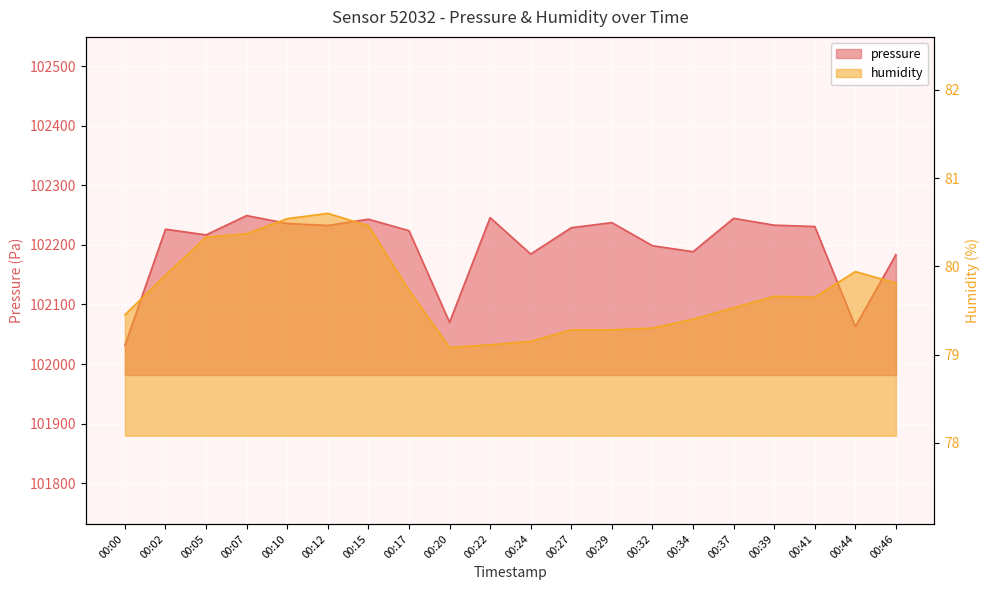

True or false: pressure and humidity intersect in this chart.

False